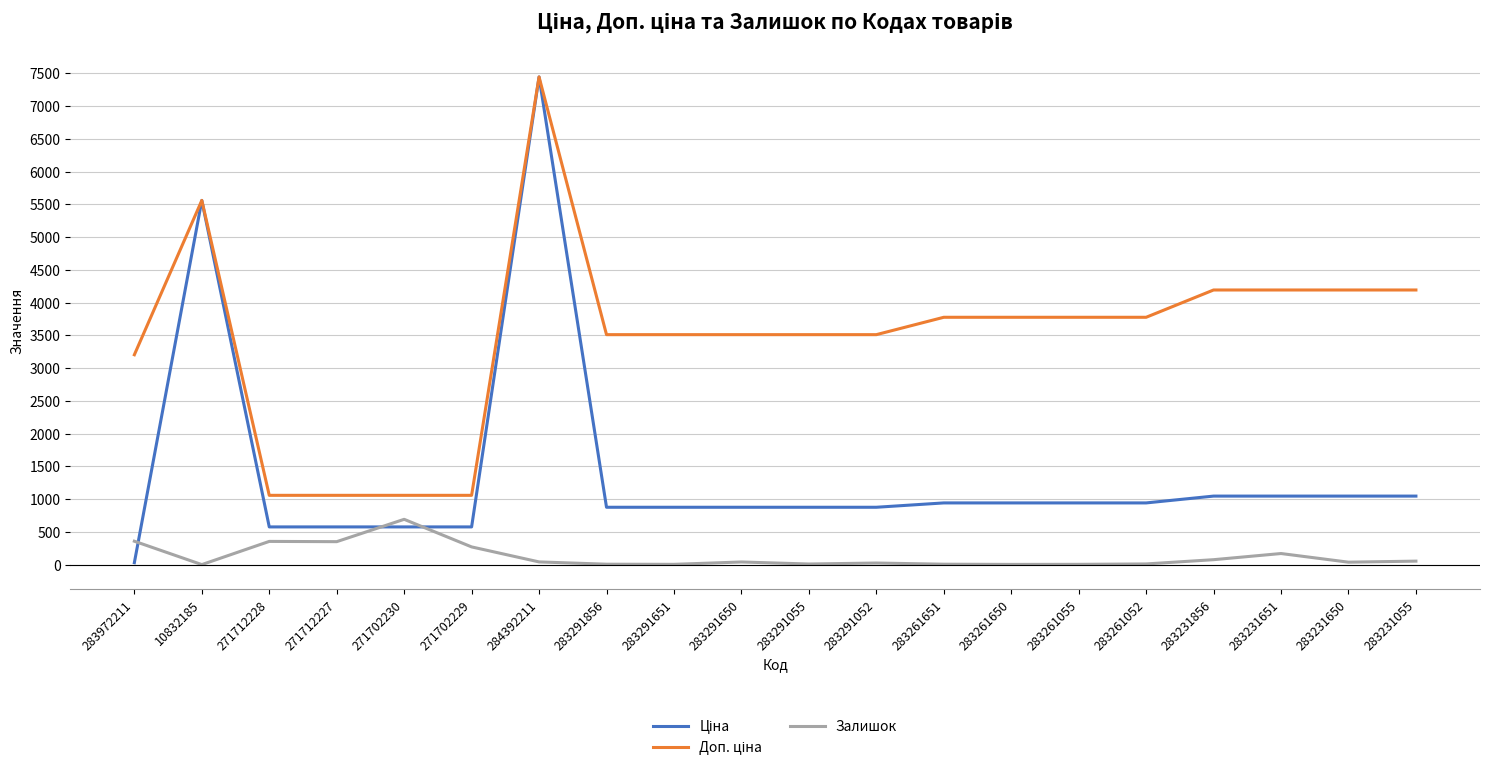

At which category is the sum across all series the highest?

284392211